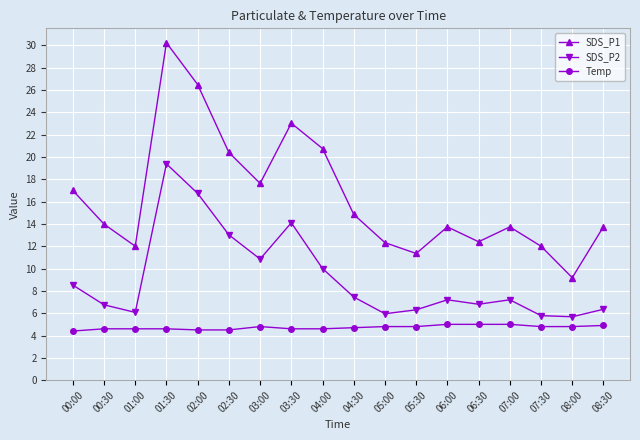

What is the difference between the second highest and second lowest values in the SDS_P1 series?

15.1